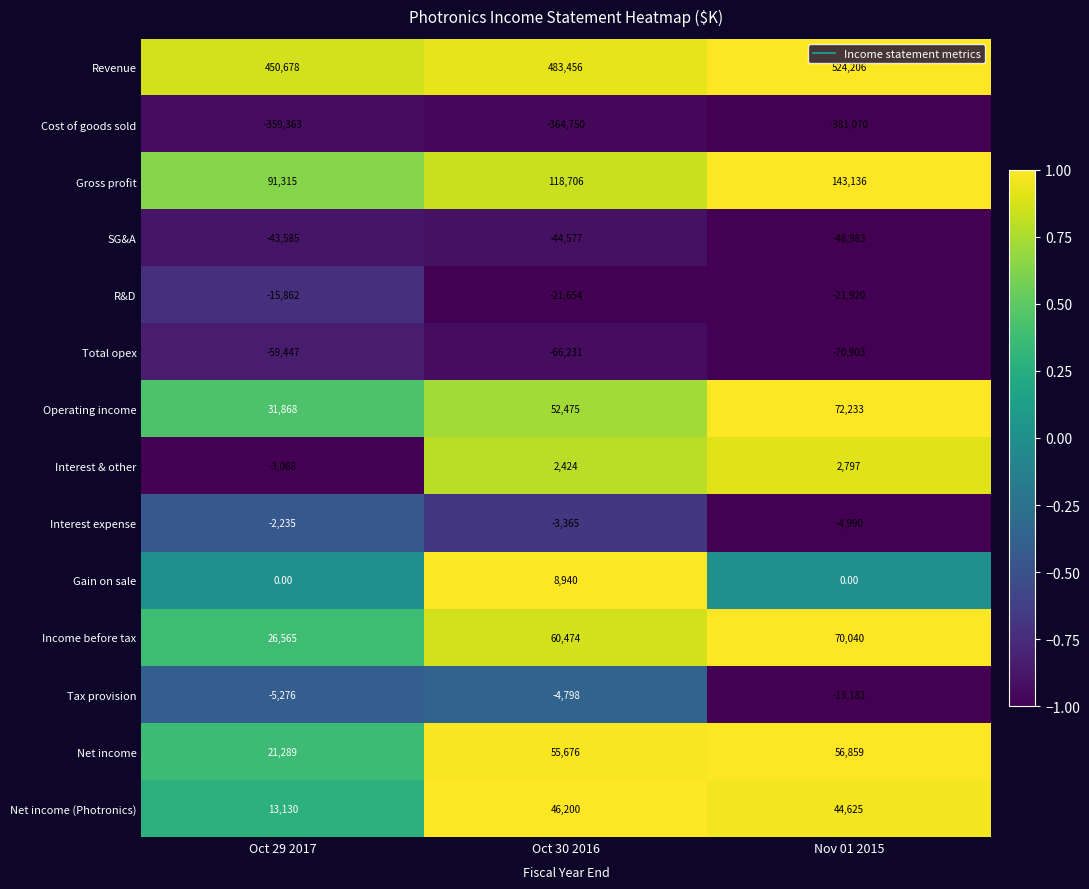

What is the sum of the SG&A values at Nov 01 2015 and Oct 30 2016?

-93560